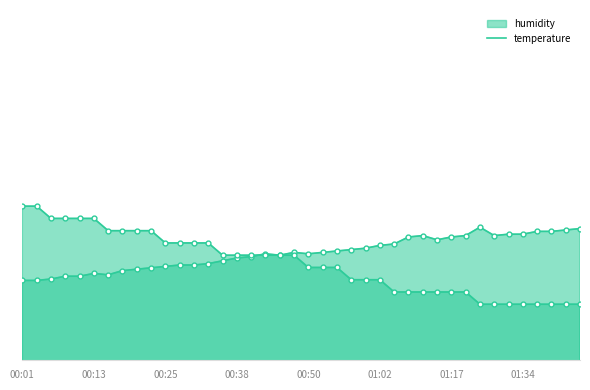

True or false: humidity has a value of 54.0 at 01:32.

True